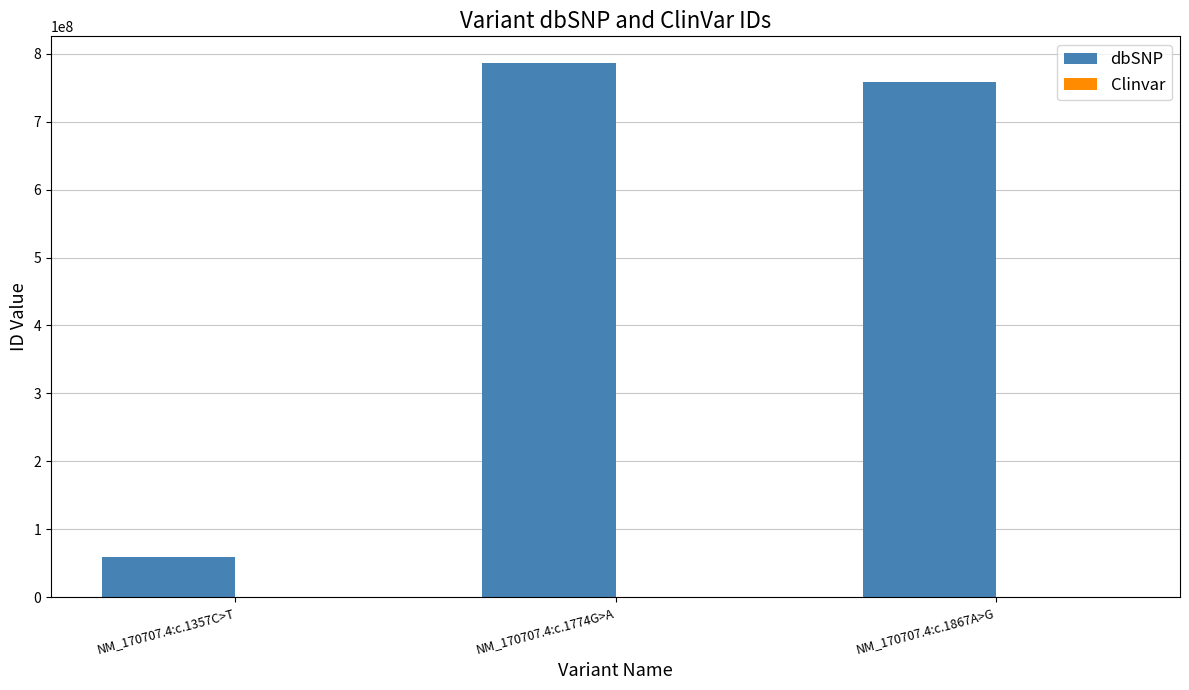

What is the total value across all series at NM_170707.4:c.1867A>G?

758178018